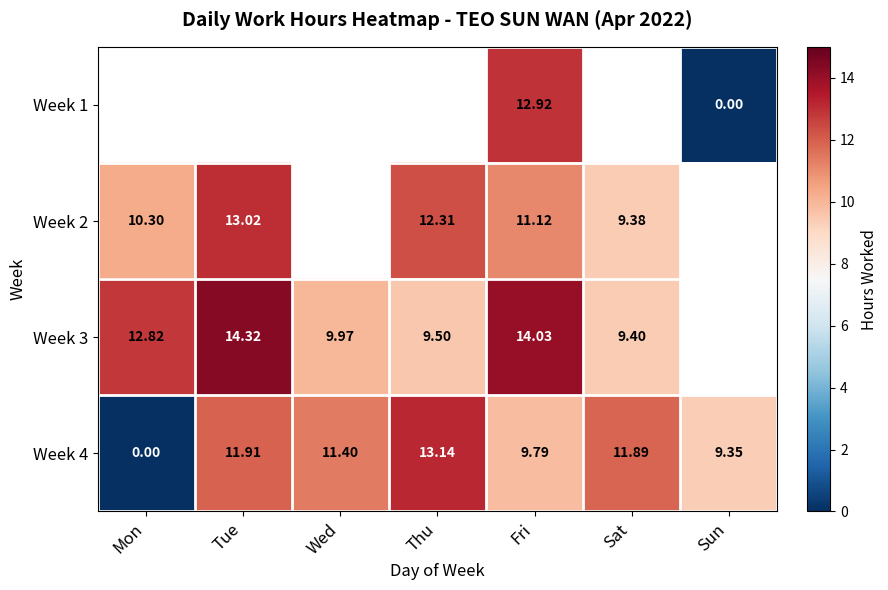

How many positive values does the Week 4 series have?

6